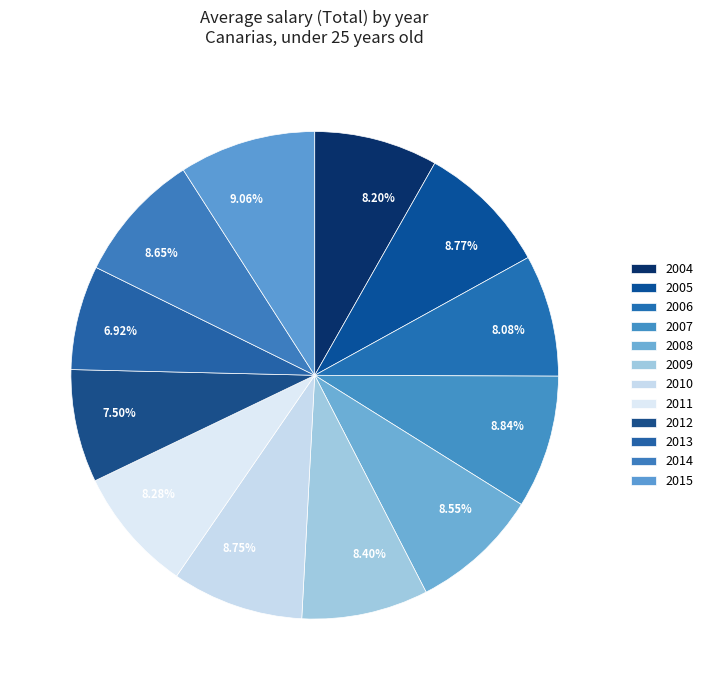

To the nearest percent, what is the average slice percentage?

8%